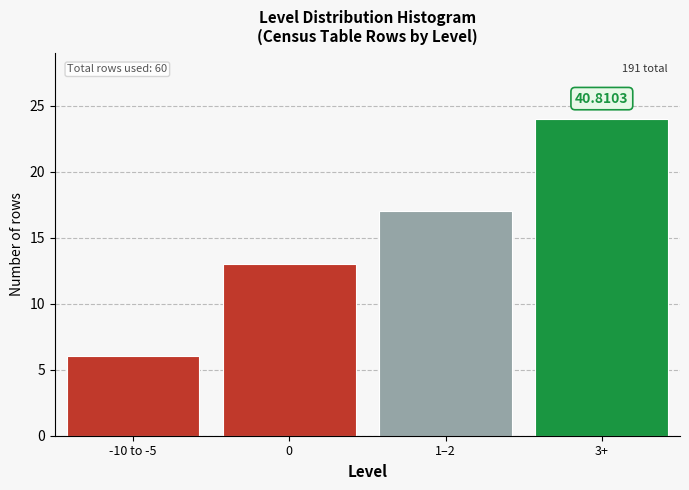

List the labels in order of value, smallest first.

-10 to -5, 0, 1–2, 3+